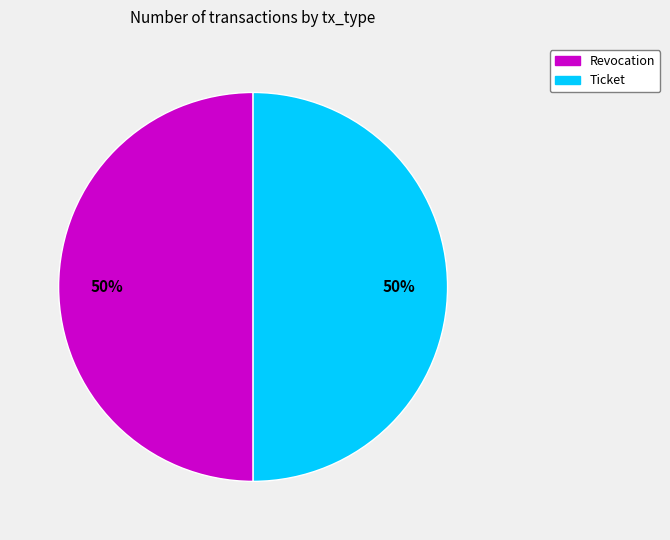

To the nearest percent, what is the combined percentage of Ticket and Revocation?

100%